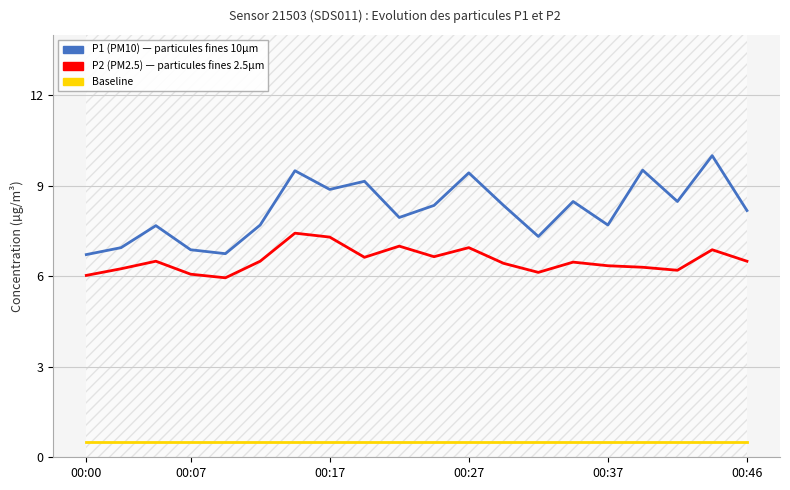

Which series has the largest total across all categories?

P1 (PM10)